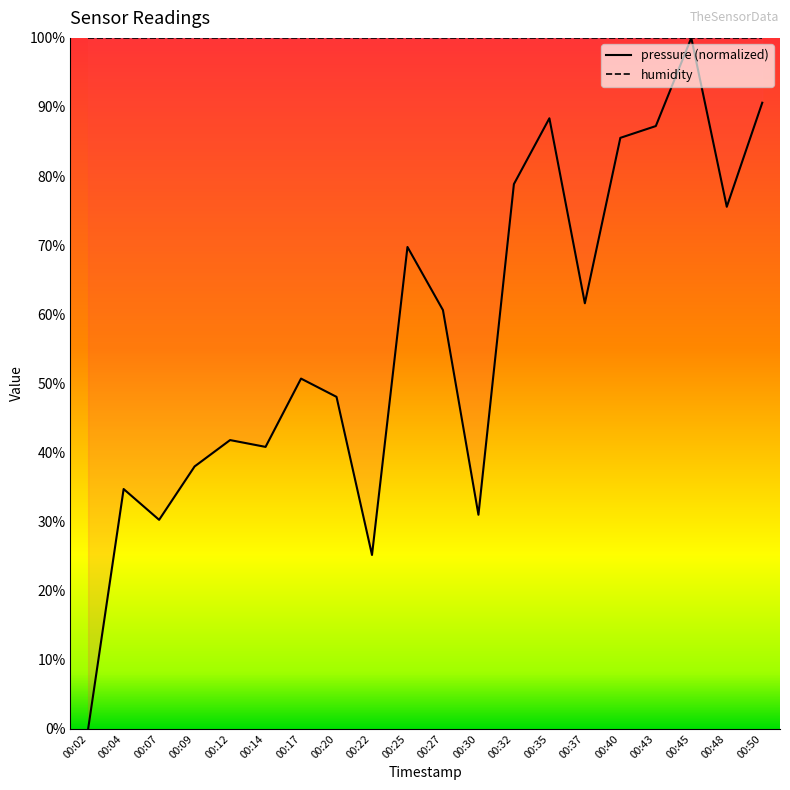

What is the value of the 15th point from the left?

61.6